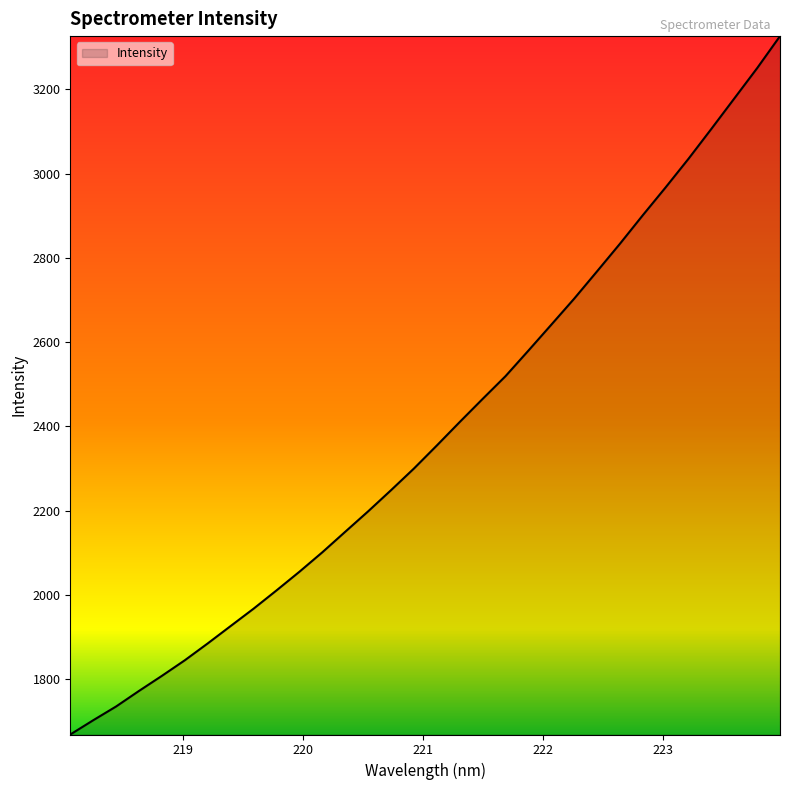

True or false: the data has more than 1 interior local peaks.

False